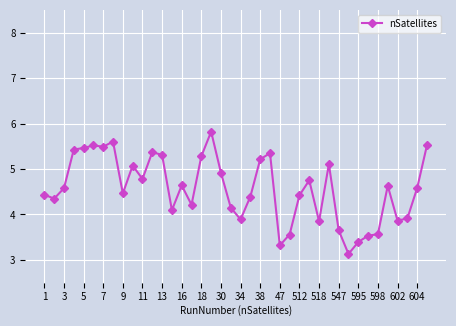

What is the difference between the maximum and second lowest values?

2.5